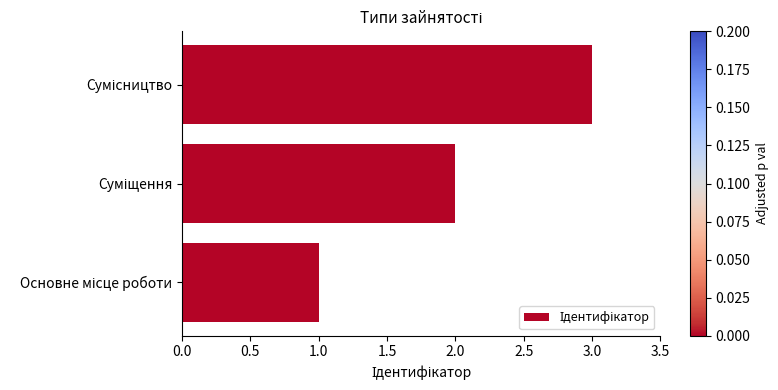

What is the greatest value displayed?

3